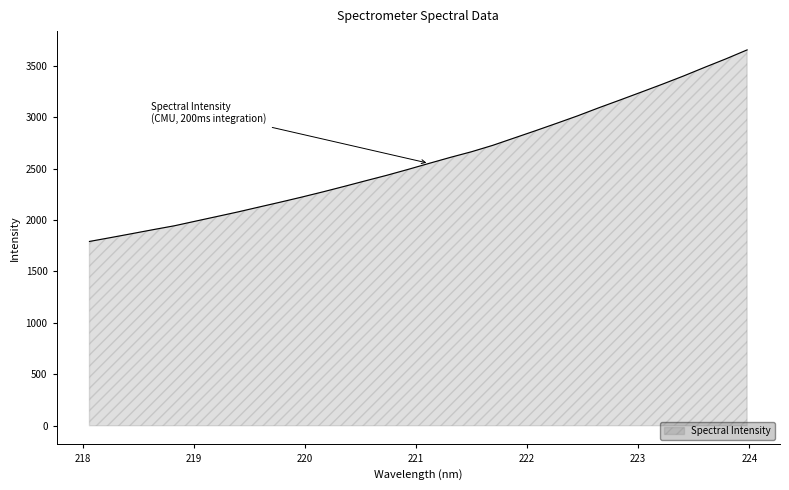

What is the difference between the maximum and minimum values?

1862.0